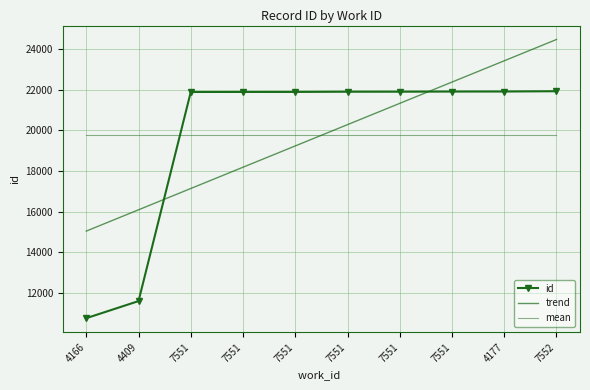

At which category is the sum across all series the highest?

7552